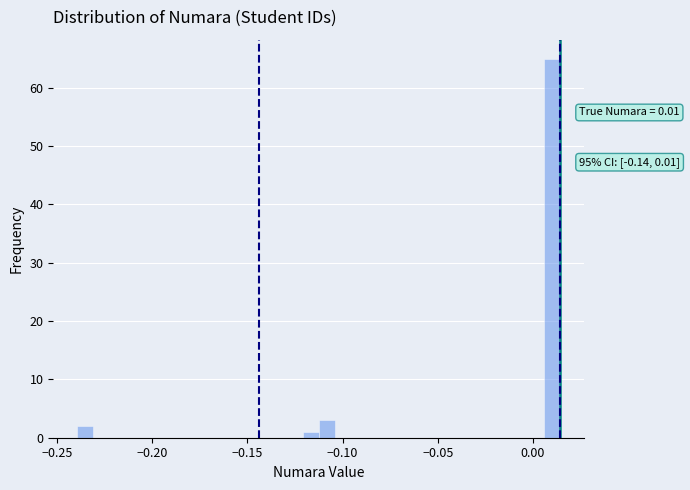

Read against the x-axis, roughly where is the centre of the tallest bar?

0.010